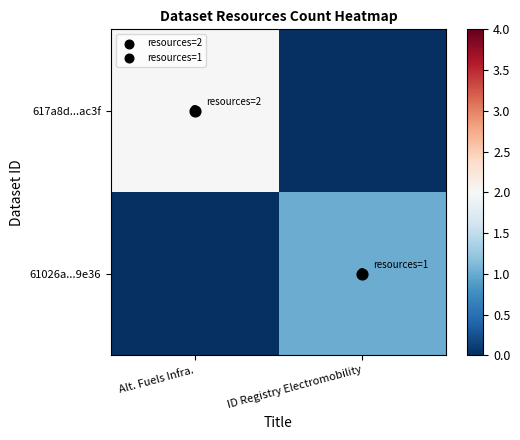

Which series has the largest total across all categories?

617a8d...ac3f